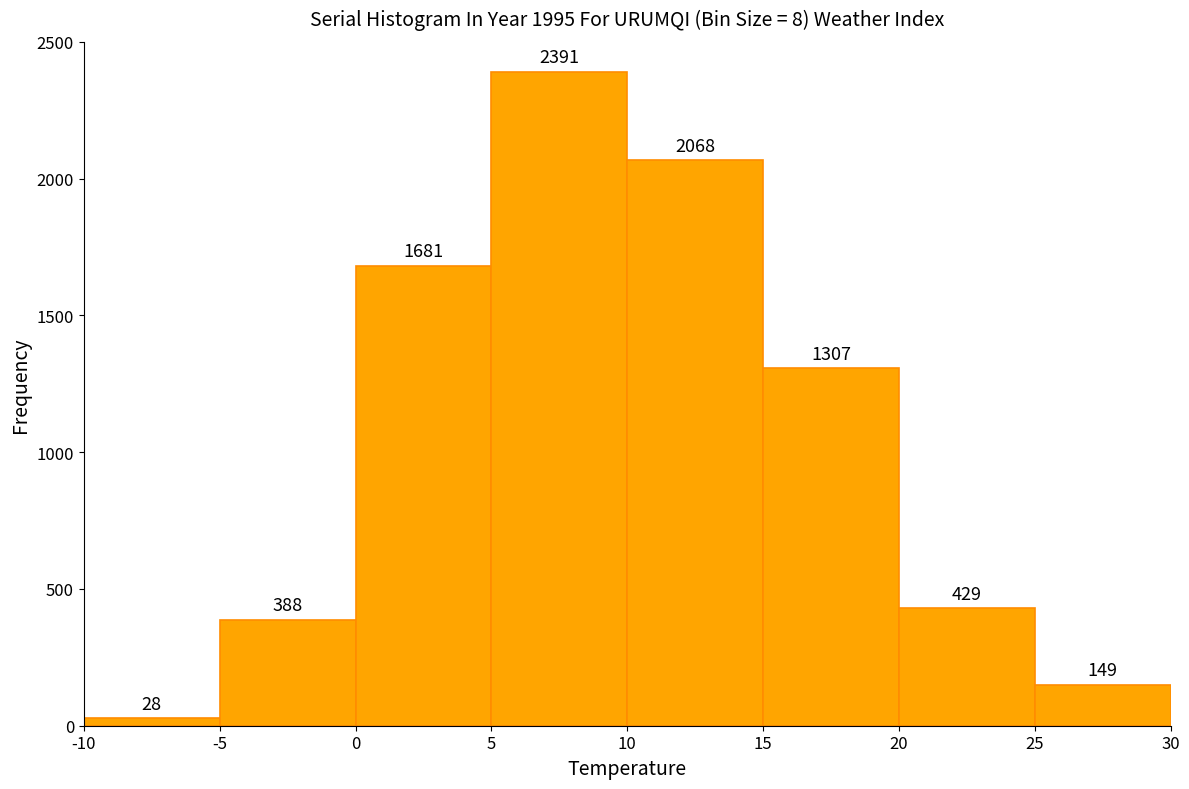

What is the height of the bar covering -5 to 0 on the x-axis?

388